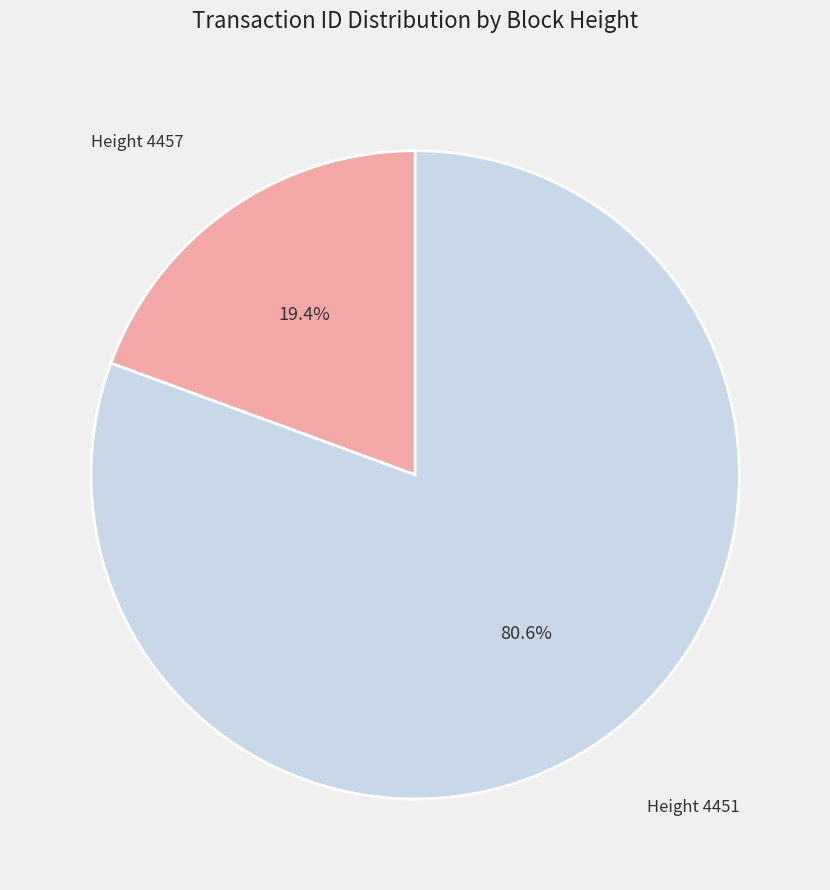

Is there any slice that represents more than half of the pie?

Yes